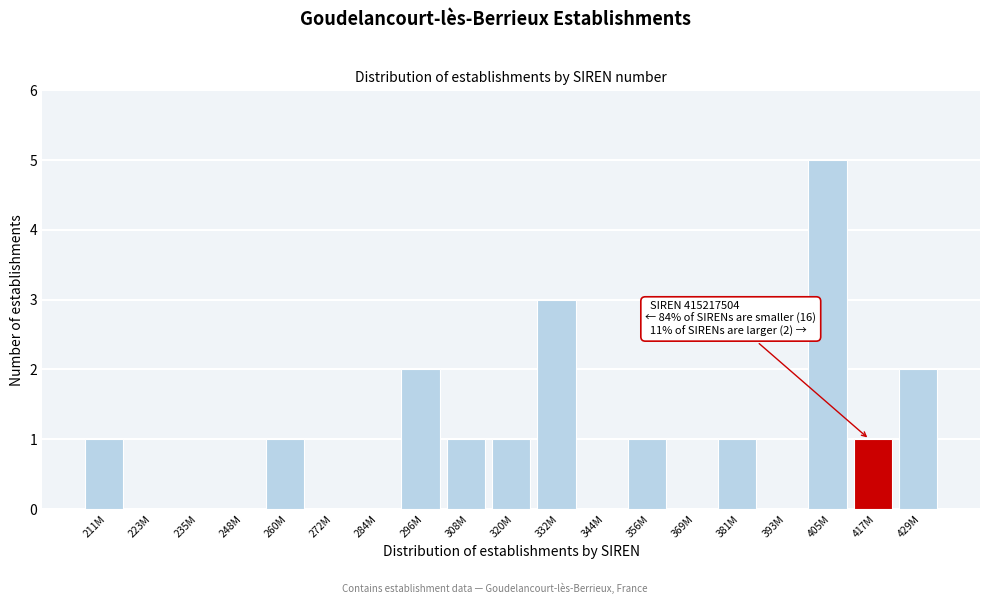

Reading left to right, extract all data points from this chart.

211M=1	223M=0	235M=0	248M=0	260M=1	272M=0	284M=0	296M=2	308M=1	320M=1	332M=3	344M=0	356M=1	369M=0	381M=1	393M=0	405M=5	417M=1	429M=2